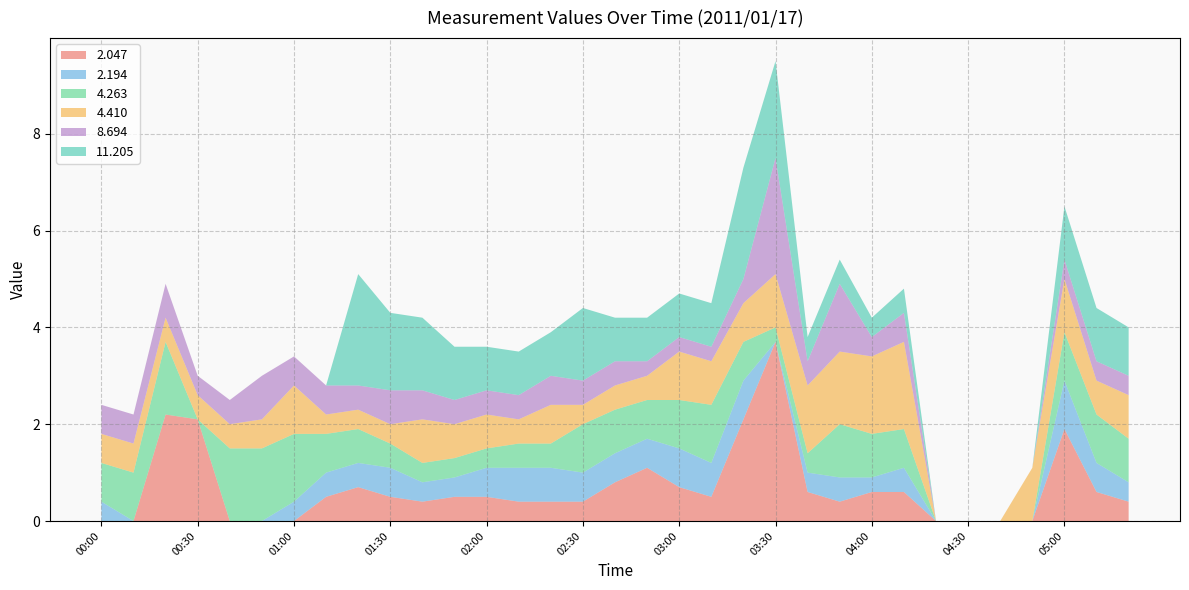

Reading right to left, transcribe all the data shown in this chart.

  2.047: 05:20=0.4	05:10=0.6	05:00=1.9	04:50=999.0	04:40=999.0	04:30=999.0	04:20=999.0	04:10=0.6	04:00=0.6	03:50=0.4	03:40=0.6	03:30=3.7	03:20=2.1	03:10=0.5	03:00=0.7	02:50=1.1	02:40=0.8	02:30=0.4	02:20=0.4	02:10=0.4	02:00=0.5	01:50=0.5	01:40=0.4	01:30=0.5	01:20=0.7	01:10=0.5	01:00=999.0	00:50=999.0	00:40=999.0	00:30=2.1	00:20=2.2	00:10=999.0	00:00=999.0
  2.194: 05:20=0.4	05:10=0.6	05:00=1.0	04:50=999.0	04:40=999.0	04:30=999.0	04:20=999.0	04:10=0.5	04:00=0.3	03:50=0.5	03:40=0.4	03:30=999.0	03:20=0.8	03:10=0.7	03:00=0.8	02:50=0.6	02:40=0.6	02:30=0.6	02:20=0.7	02:10=0.7	02:00=0.6	01:50=0.4	01:40=0.4	01:30=0.6	01:20=0.5	01:10=0.5	01:00=0.4	00:50=999.0	00:40=999.0	00:30=999.0	00:20=999.0	00:10=999.0	00:00=0.4
  4.263: 05:20=0.9	05:10=1.0	05:00=1.0	04:50=999.0	04:40=999.0	04:30=999.0	04:20=999.0	04:10=0.8	04:00=0.9	03:50=1.1	03:40=0.4	03:30=0.3	03:20=0.8	03:10=1.2	03:00=1.0	02:50=0.8	02:40=0.9	02:30=1.0	02:20=0.5	02:10=0.5	02:00=0.4	01:50=0.4	01:40=0.4	01:30=0.5	01:20=0.7	01:10=0.8	01:00=1.4	00:50=1.5	00:40=1.5	00:30=999.0	00:20=1.5	00:10=1.0	00:00=0.8
  4.410: 05:20=0.9	05:10=0.7	05:00=1.1	04:50=1.1	04:40=999.0	04:30=999.0	04:20=999.0	04:10=1.8	04:00=1.6	03:50=1.5	03:40=1.4	03:30=1.1	03:20=0.8	03:10=0.9	03:00=1.0	02:50=0.5	02:40=0.5	02:30=0.4	02:20=0.8	02:10=0.5	02:00=0.7	01:50=0.7	01:40=0.9	01:30=0.4	01:20=0.4	01:10=0.4	01:00=1.0	00:50=0.6	00:40=0.5	00:30=0.5	00:20=0.5	00:10=0.6	00:00=0.6
  8.694: 05:20=0.4	05:10=0.4	05:00=0.4	04:50=999.0	04:40=999.0	04:30=999.0	04:20=999.0	04:10=0.6	04:00=0.4	03:50=1.4	03:40=0.5	03:30=2.4	03:20=0.5	03:10=0.3	03:00=0.3	02:50=0.3	02:40=0.5	02:30=0.5	02:20=0.6	02:10=0.5	02:00=0.5	01:50=0.5	01:40=0.6	01:30=0.7	01:20=0.5	01:10=0.6	01:00=0.6	00:50=0.9	00:40=0.5	00:30=0.4	00:20=0.7	00:10=0.6	00:00=0.6
 11.205: 05:20=1.0	05:10=1.1	05:00=1.1	04:50=999.0	04:40=999.0	04:30=999.0	04:20=999.0	04:10=0.5	04:00=0.4	03:50=0.5	03:40=0.5	03:30=2.0	03:20=2.3	03:10=0.9	03:00=0.9	02:50=0.9	02:40=0.9	02:30=1.5	02:20=0.9	02:10=0.9	02:00=0.9	01:50=1.1	01:40=1.5	01:30=1.6	01:20=2.3	01:10=999.0	01:00=999.0	00:50=999.0	00:40=999.0	00:30=999.0	00:20=999.0	00:10=999.0	00:00=999.0